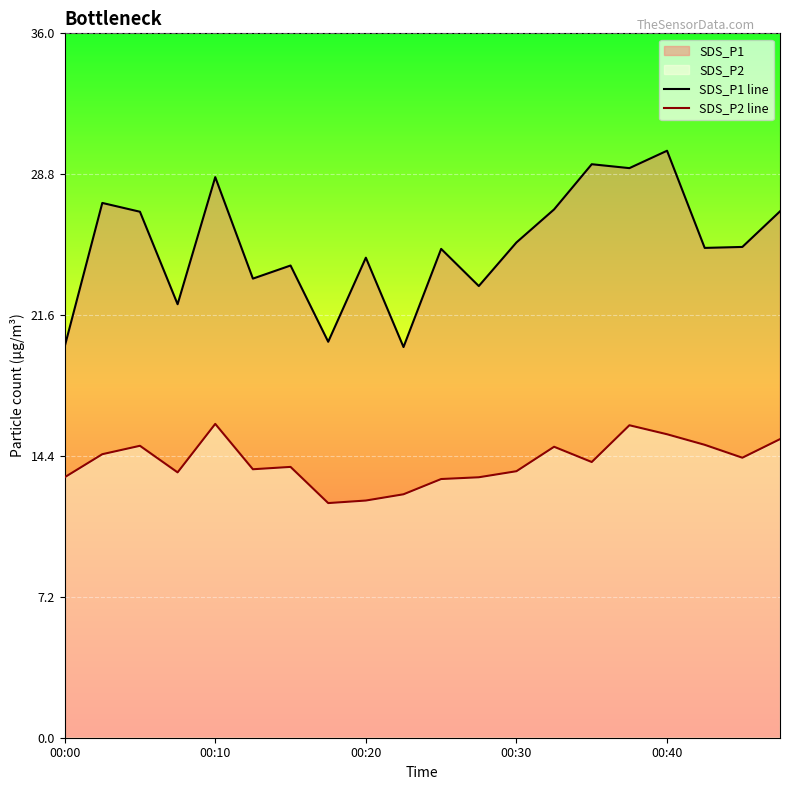

What is the label of the 20th point from the left?

19